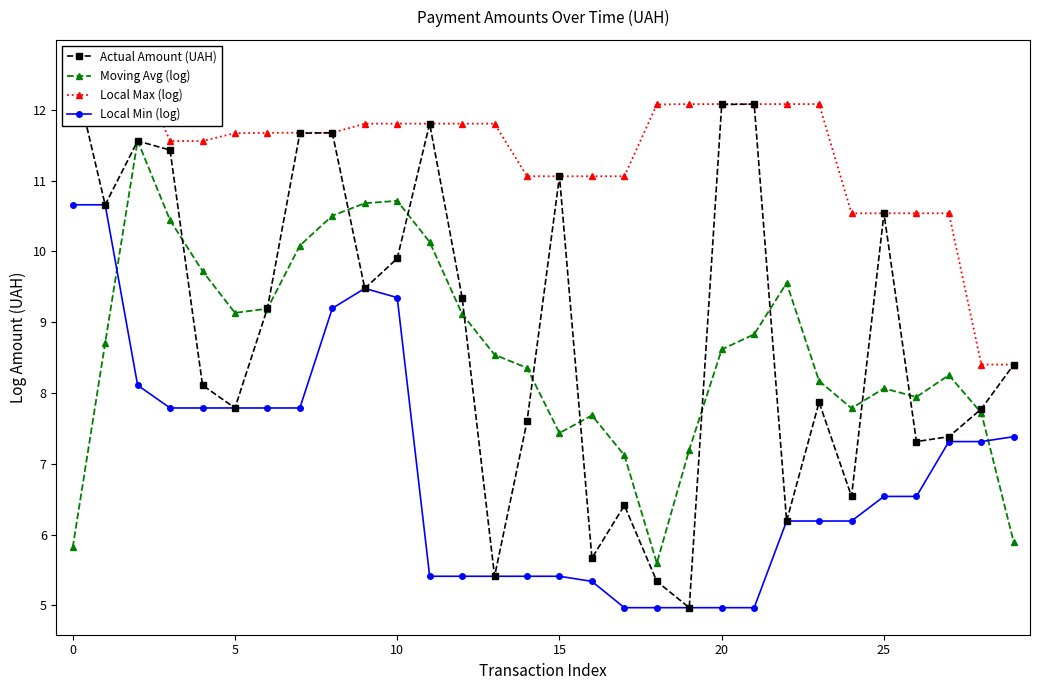

What is the value of the Local Max (log) point at the 25th from the left?

10.5